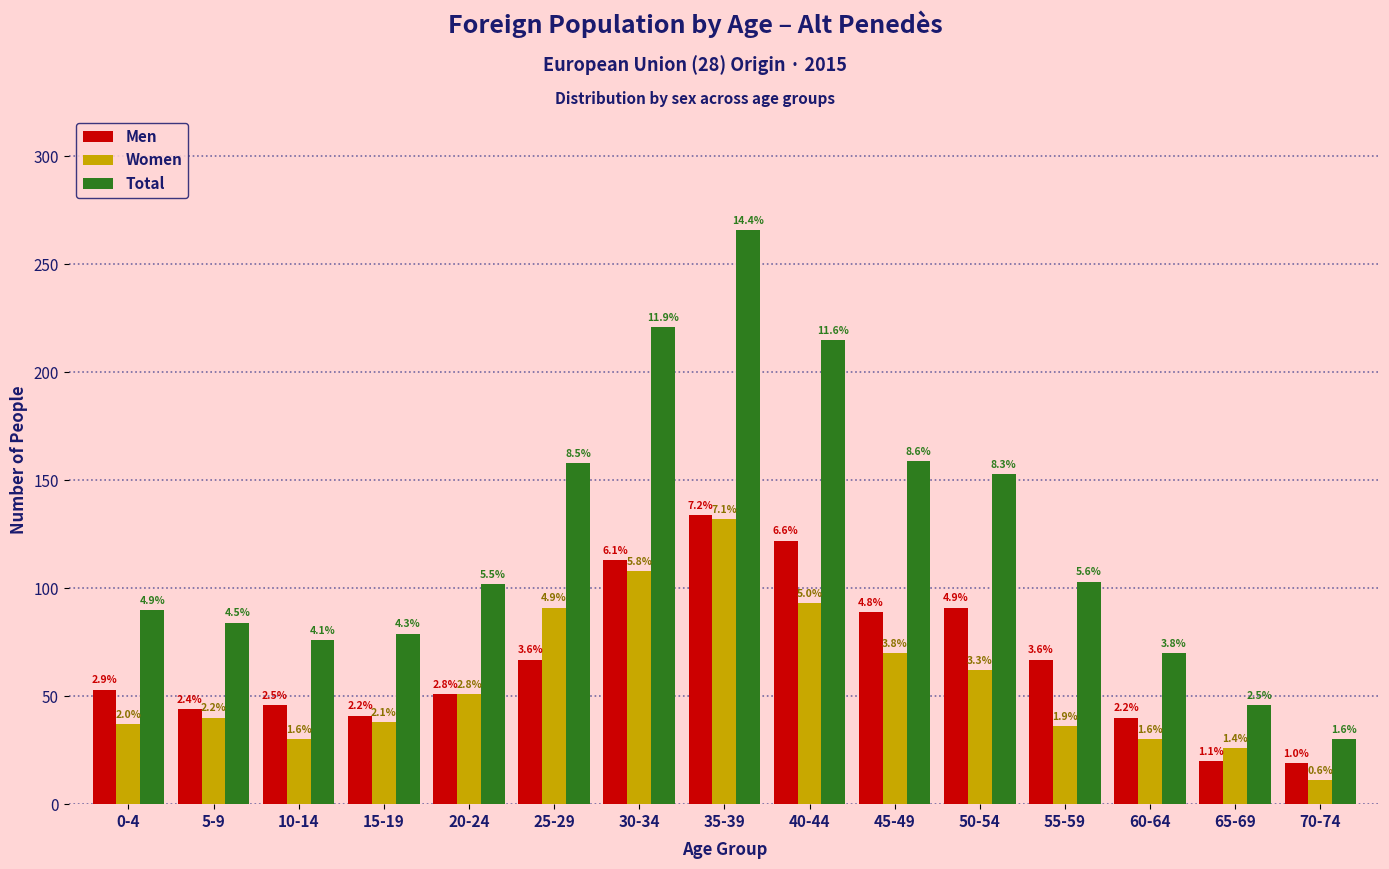

What are all the series names shown in the legend?

Men, Women, Total